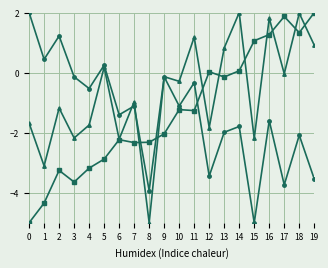

What is the spread (max minus min) of values at 11?

2.4